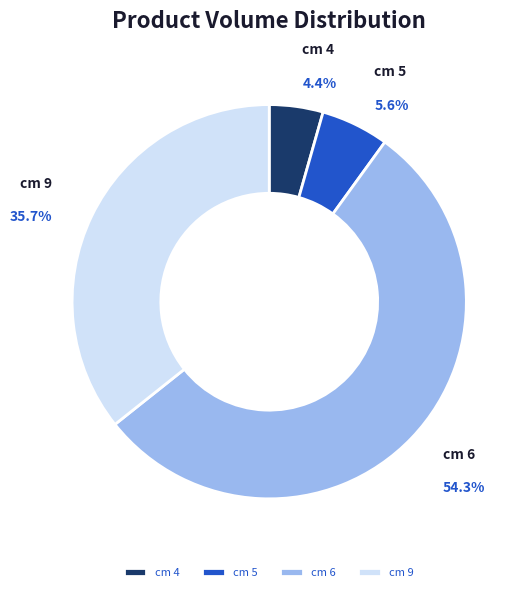

What is the largest slice in the pie chart?

cm 6